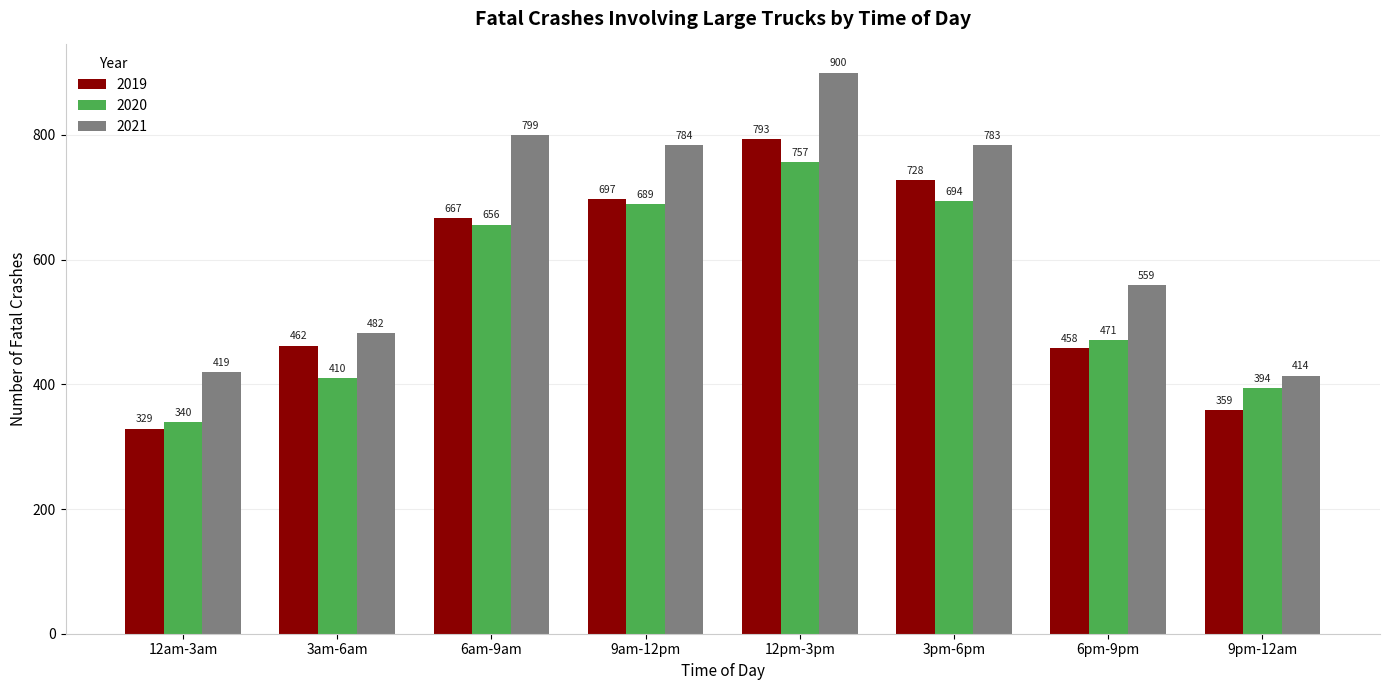

Which series has the largest total across all categories?

2021